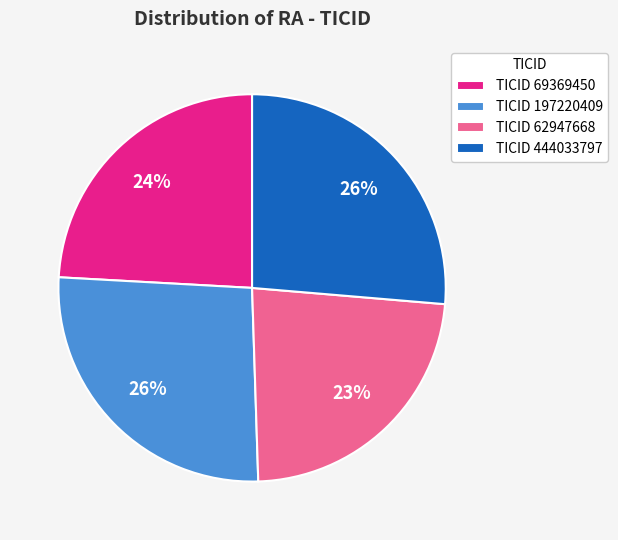

What is the ratio of the value at TICID 444033797 to the value at TICID 197220409?

1.0